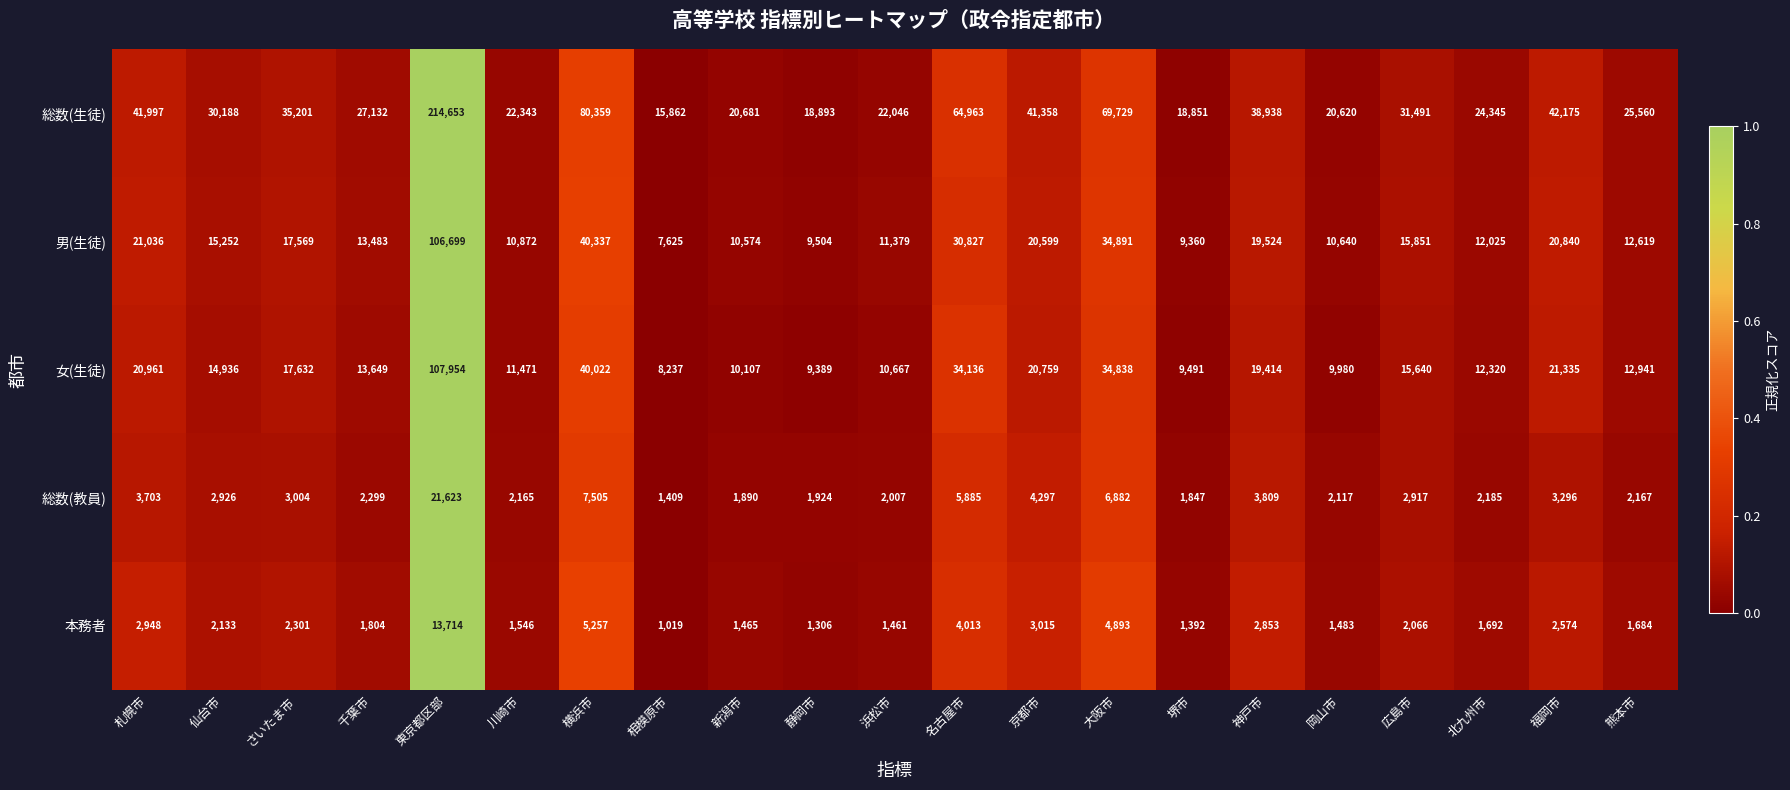

Rank the series by their maximum value, from lowest to highest.

本務者, 総数(教員), 男(生徒), 女(生徒), 総数(生徒)